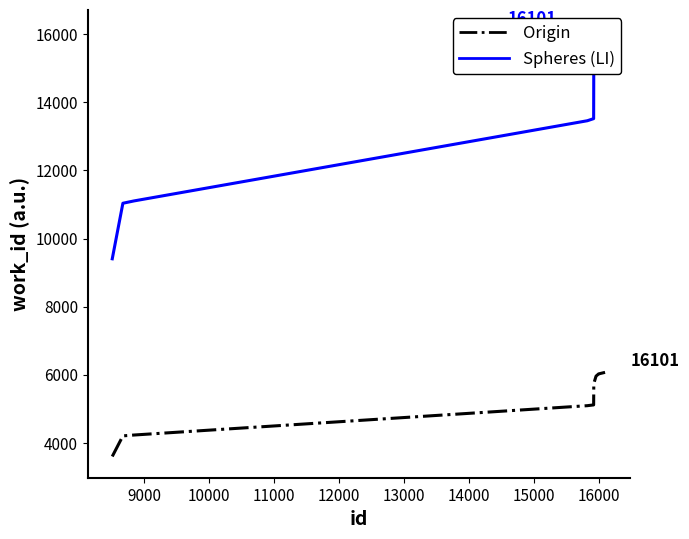

The value of Spheres (LI) at 15925 is 9984. True or false?

False